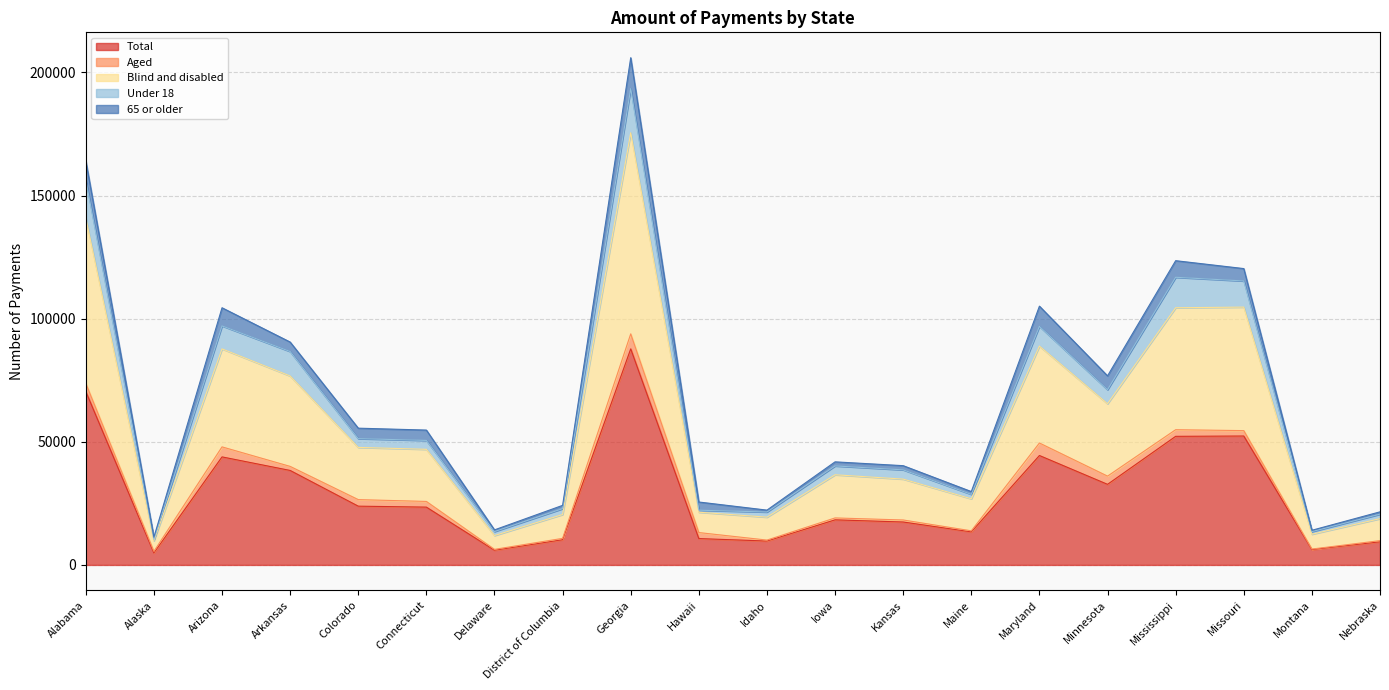

In Under 18, how many points are higher than both neighbors (excluding endpoints)?

5